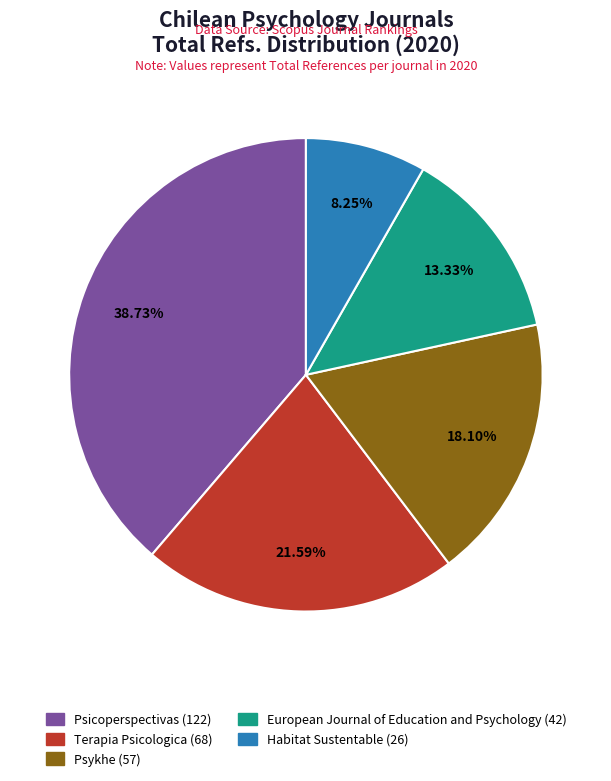

Does any single category account for the majority?

No